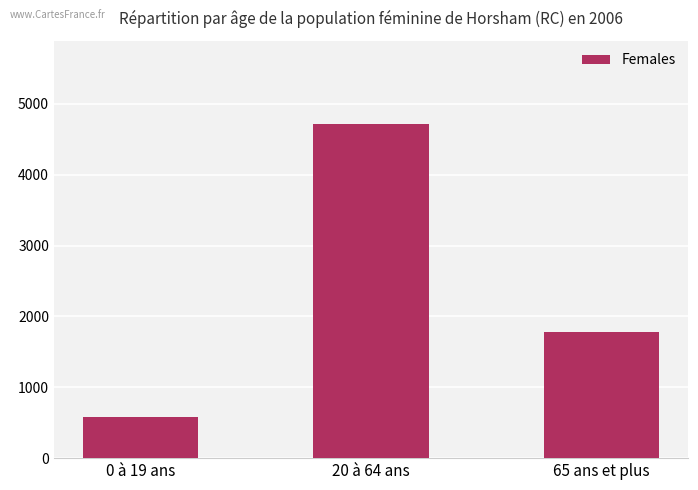

The chart shows a value of 4714 at 20 à 64 ans. True or false?

True